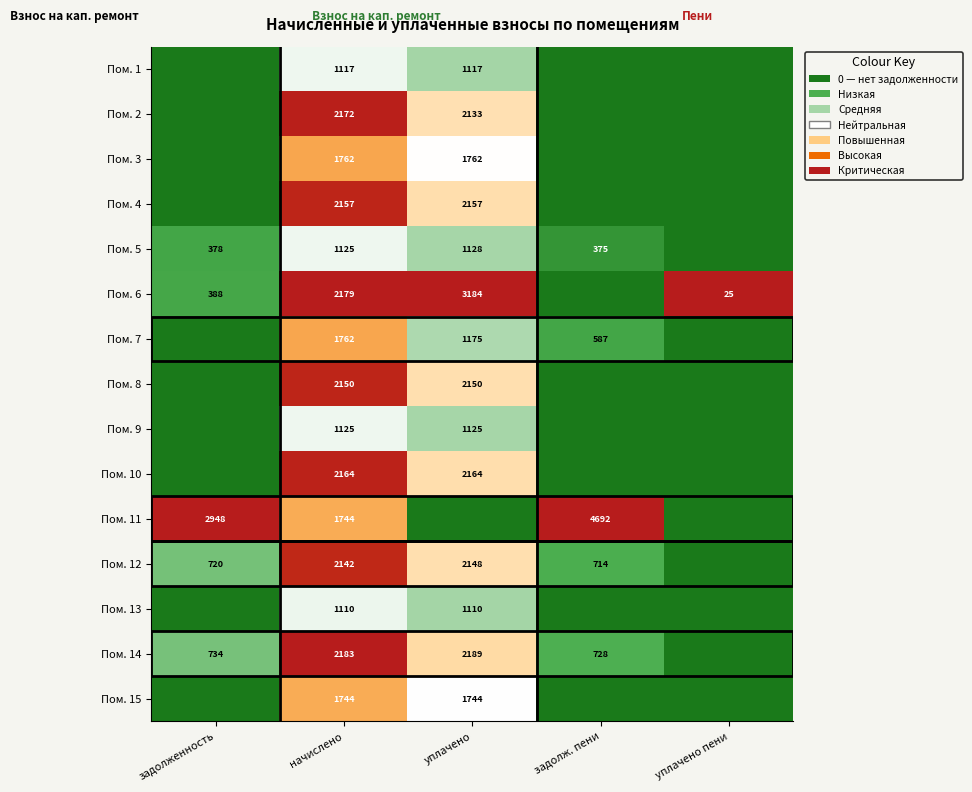

True or false: Пом. 14 has a value of 945 at уплачено.

False